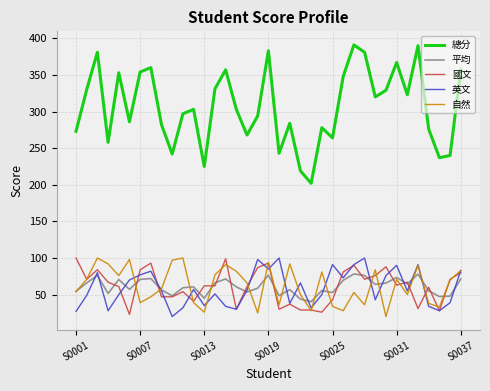

Is this an area chart (filled region under the line)?

No